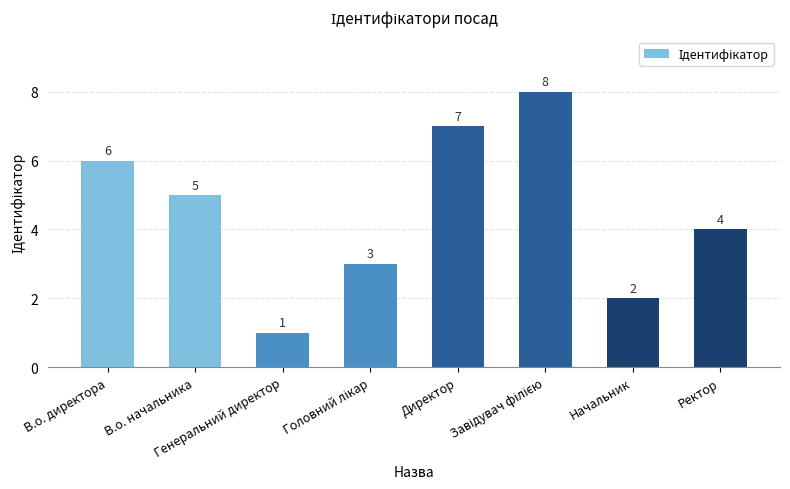

Are the bars horizontal?

No